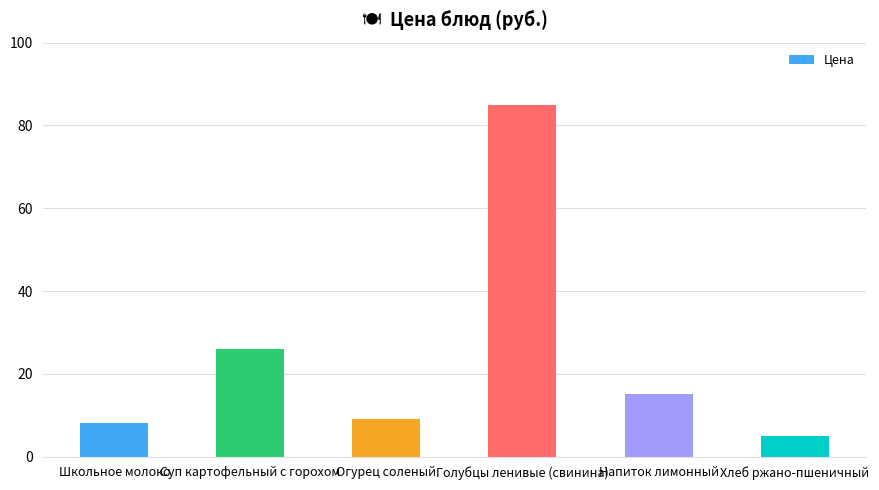

What is the greatest value displayed?

85